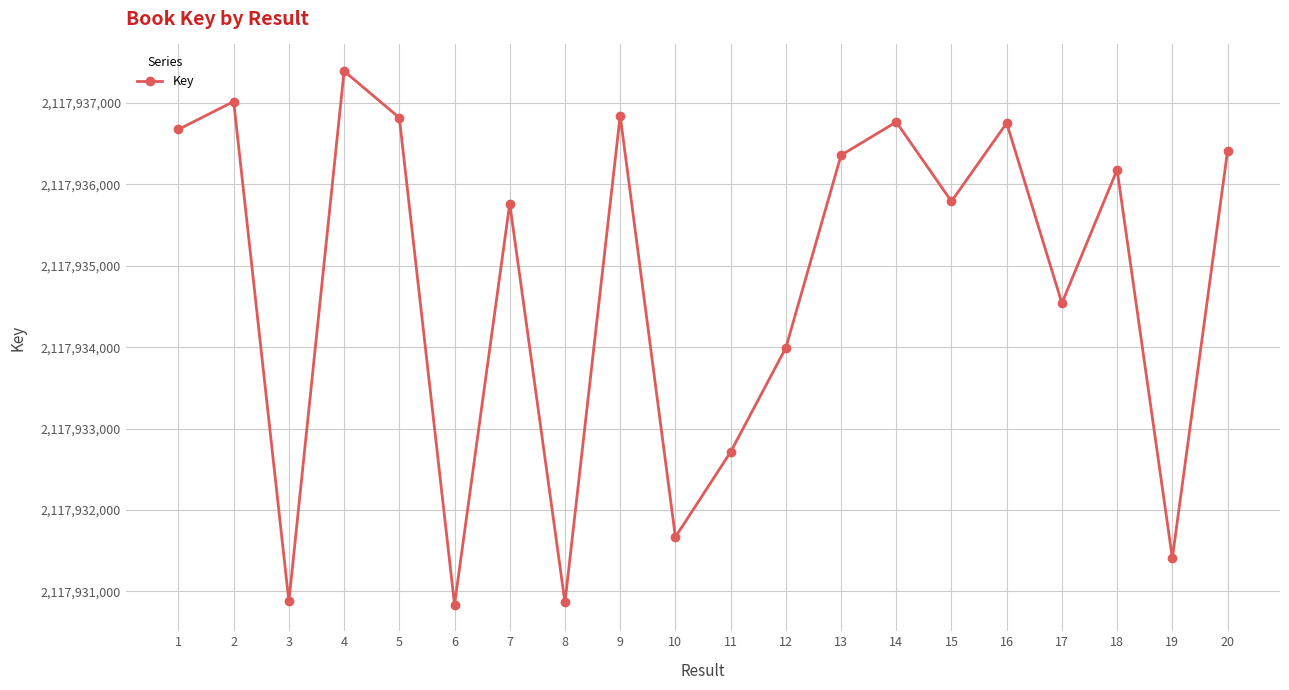

Does the chart display data point markers on the line(s)?

Yes